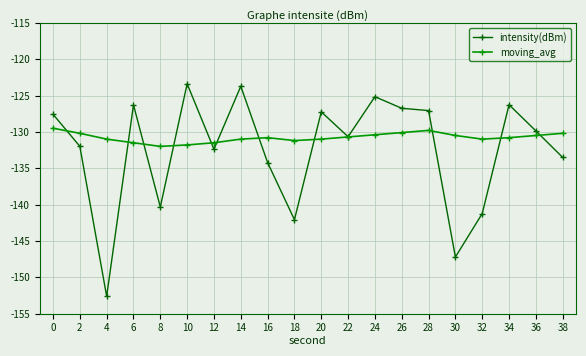

What is the total value across all series at 32?

-272.2